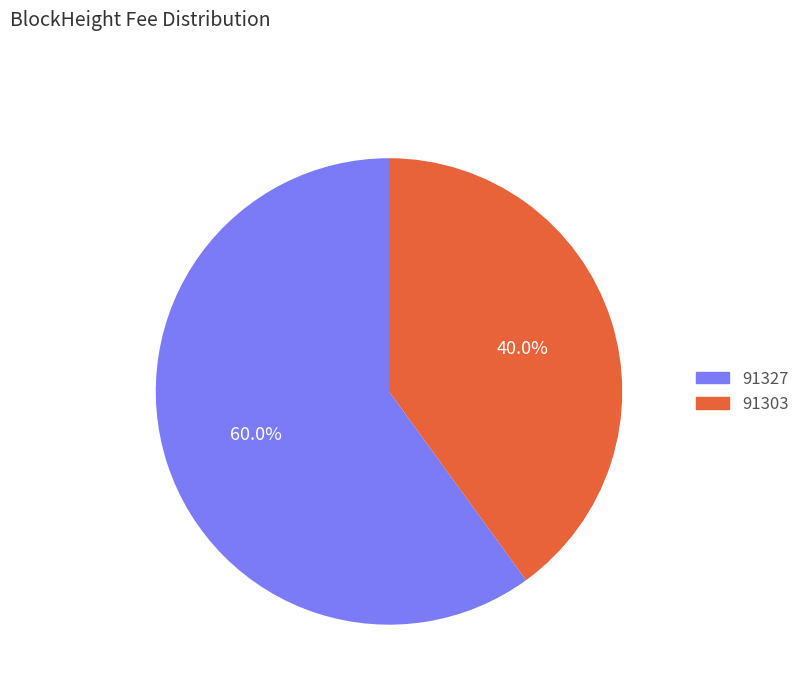

Between 91303 and 91327, which is larger?

91327